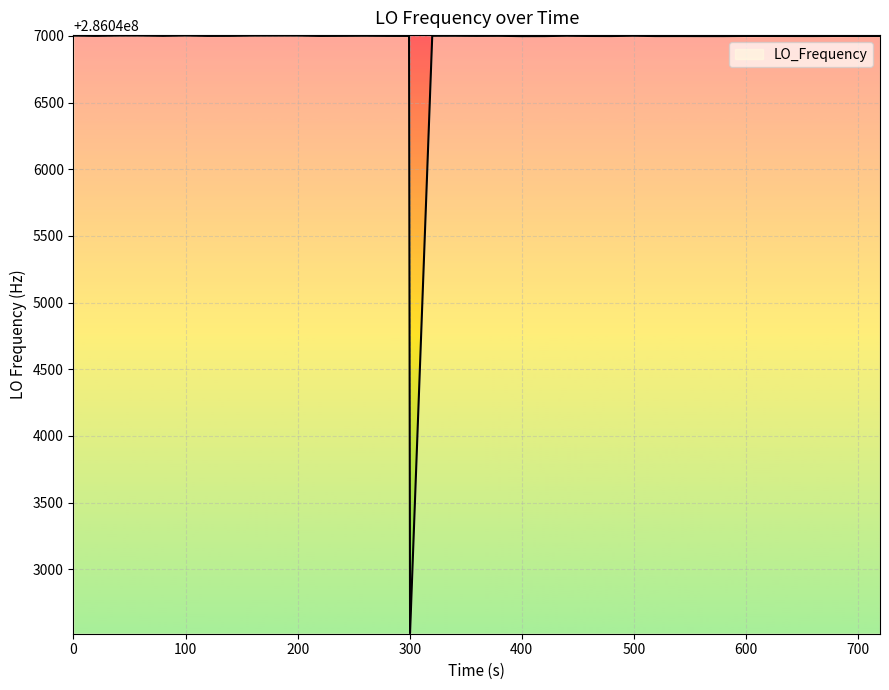

What is the maximum value shown in the chart?

286047002.8